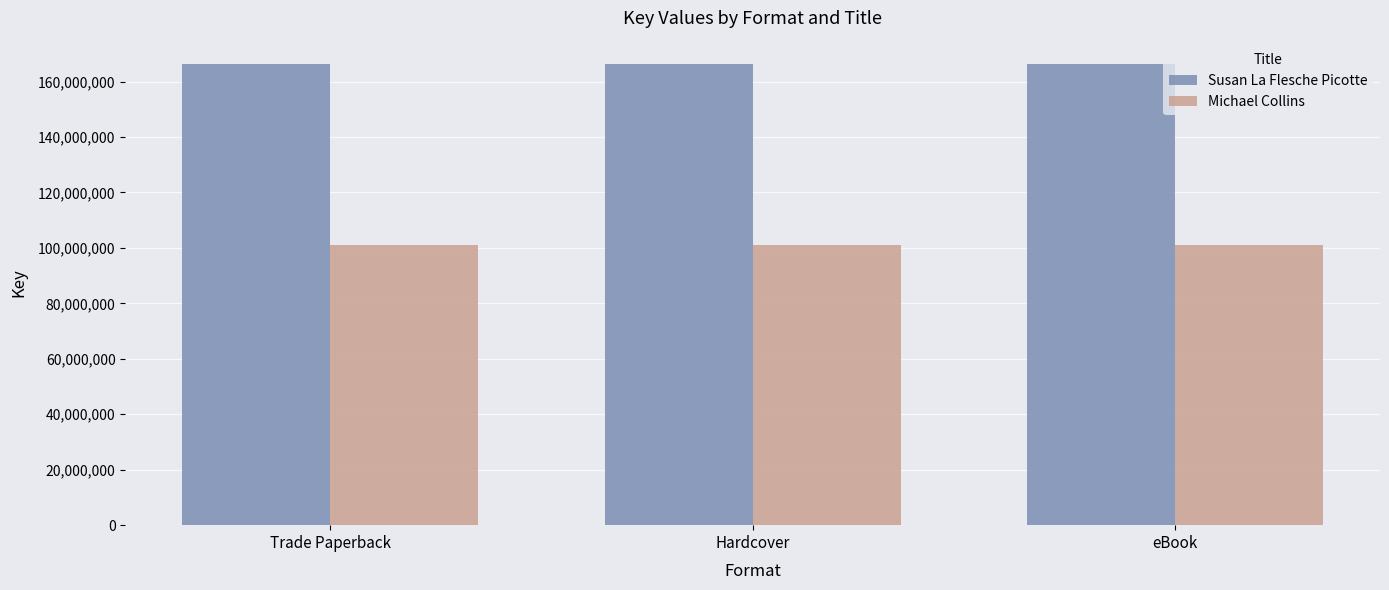

How many bars are there in total?

6